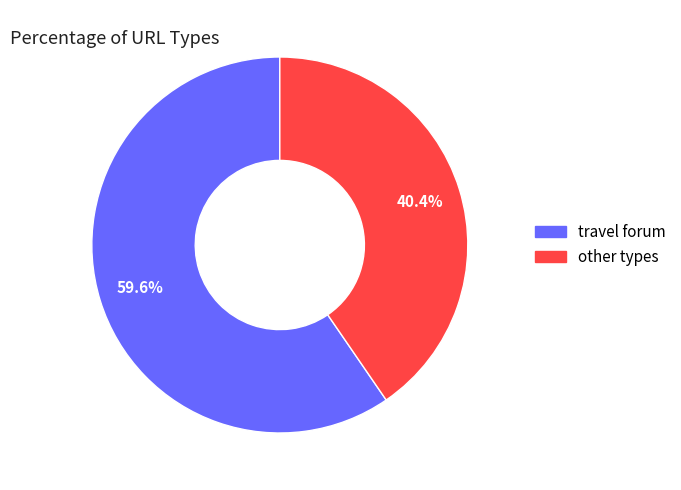

Rank the categories by value from lowest to highest.

other types, travel forum